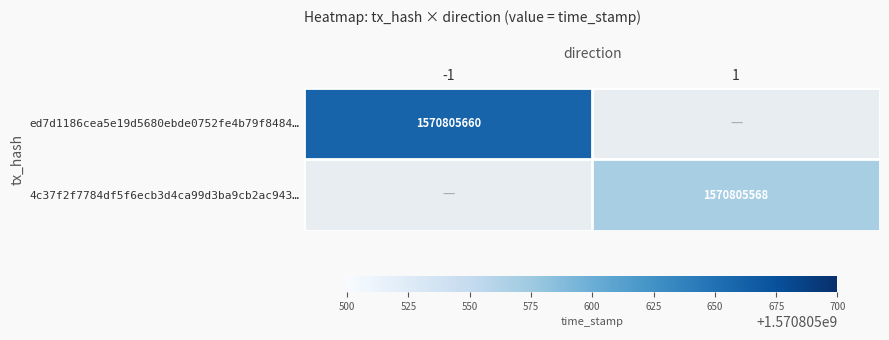

Is it true that 4c37f2f7784df5f6ecb3d4ca99d3ba9cb2ac943 equals 2099319115 at time_stamp?

False